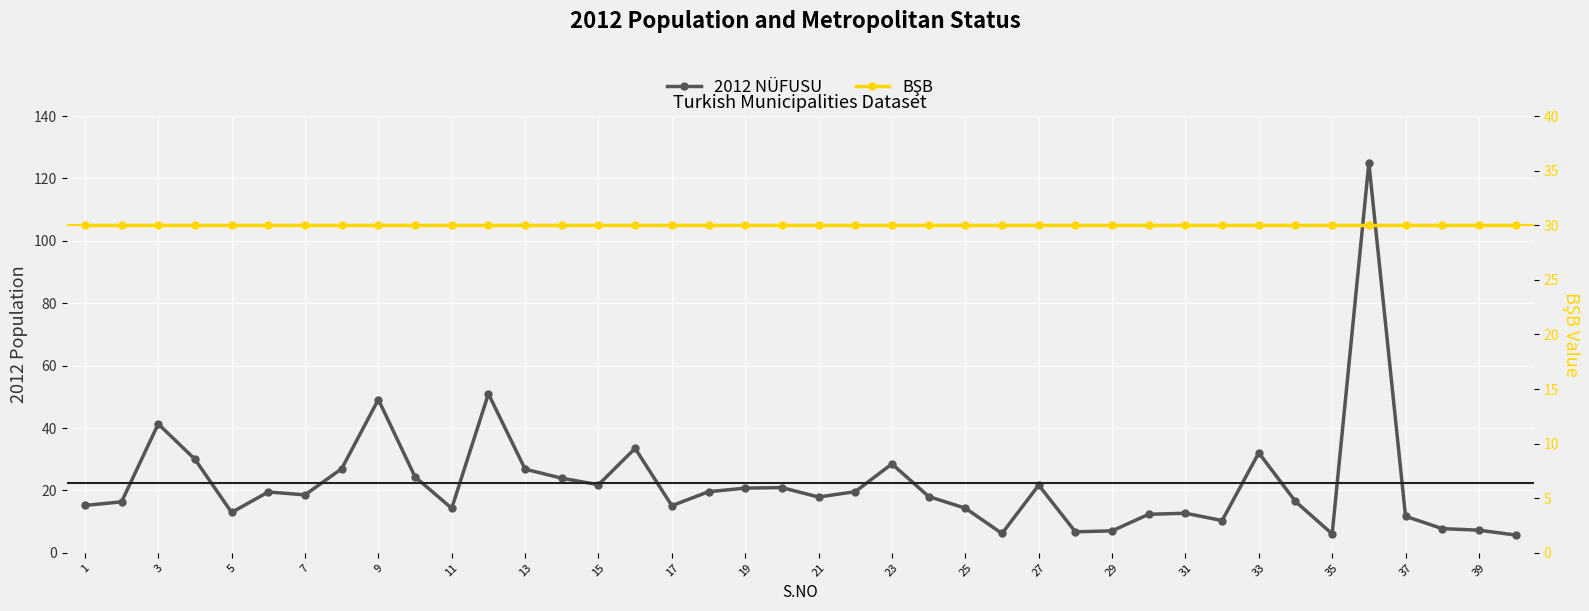

How many data points does each series have?

40